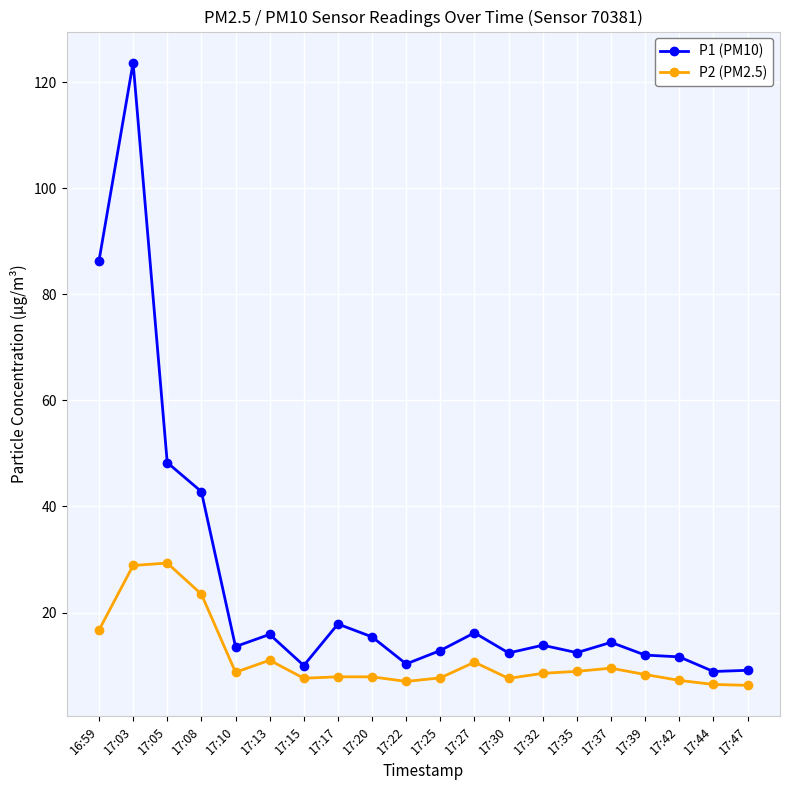

What are all the series names shown in the legend?

P1 (PM10), P2 (PM2.5)